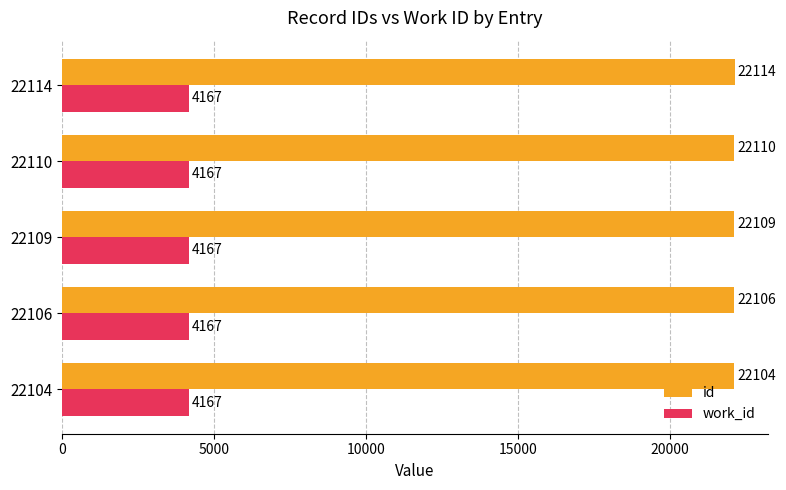

How many series are shown in this chart?

2